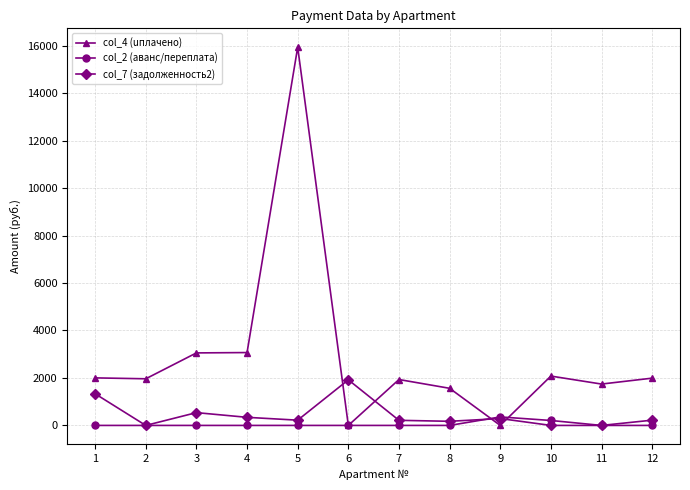

What is the difference between the second highest and second lowest values in the col_4 (uплачено) series?

3069.5